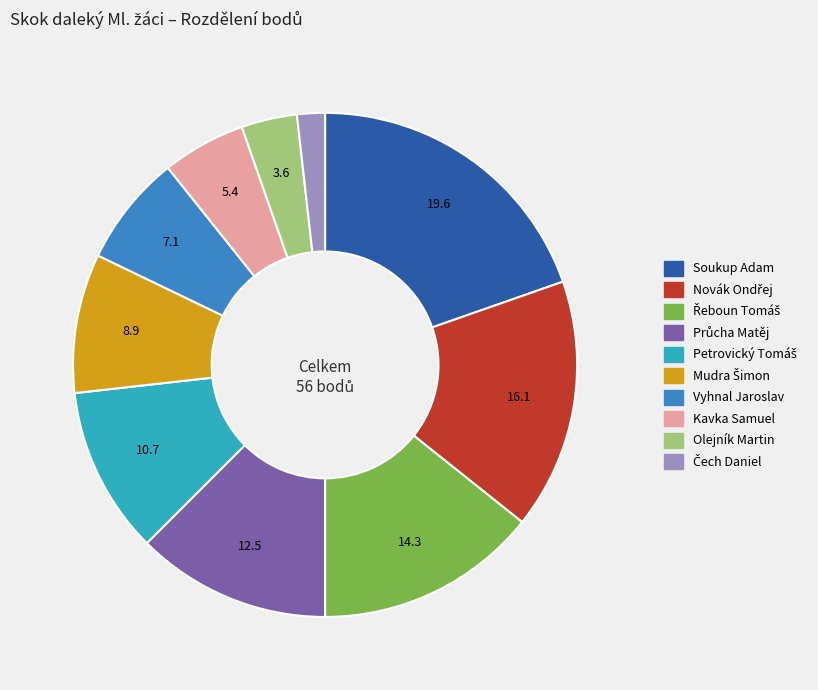

True or false: Soukup Adam accounts for 5% of the total.

False